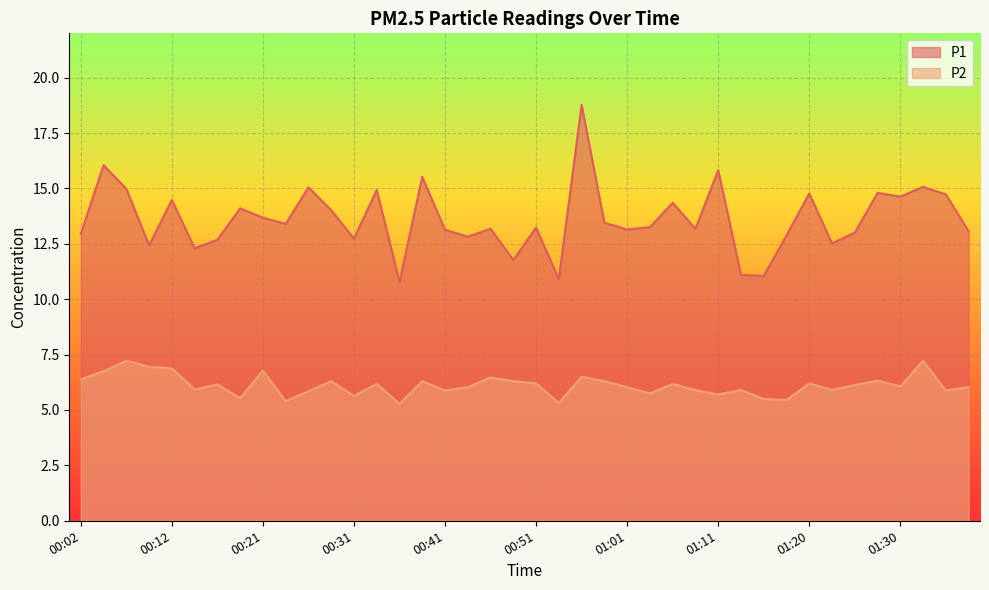

What is the total value across all series at 00:26?

20.9